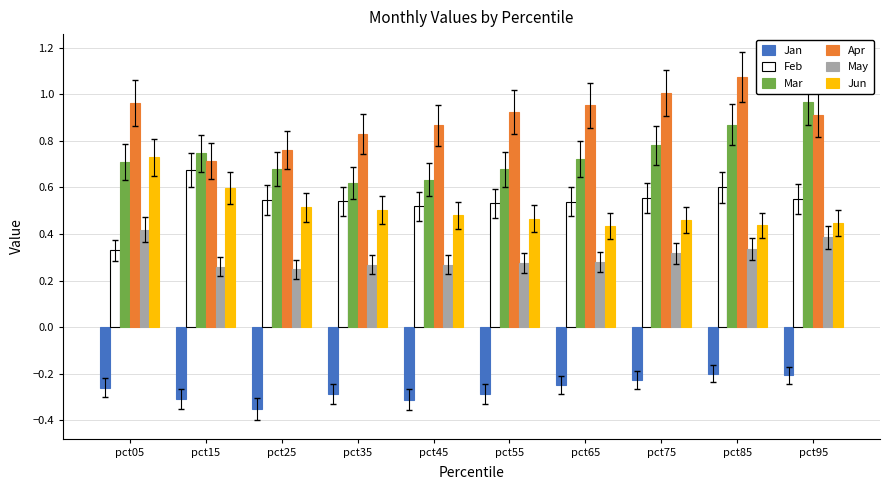

At how many categories does at least one series exceed 0?

10